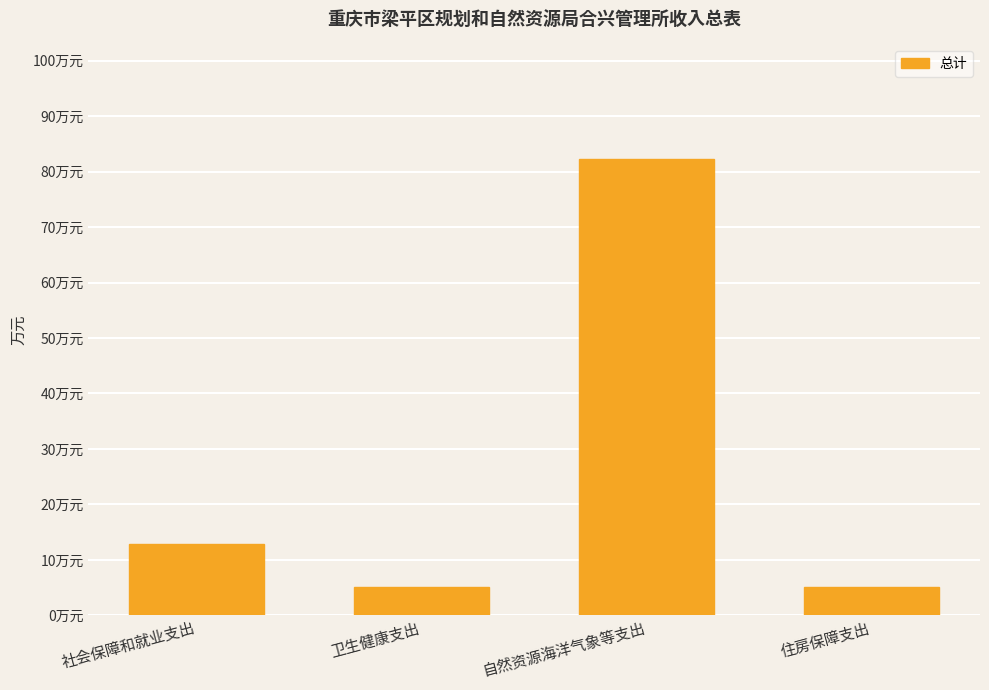

What is the difference between the maximum and second lowest values?

77.2